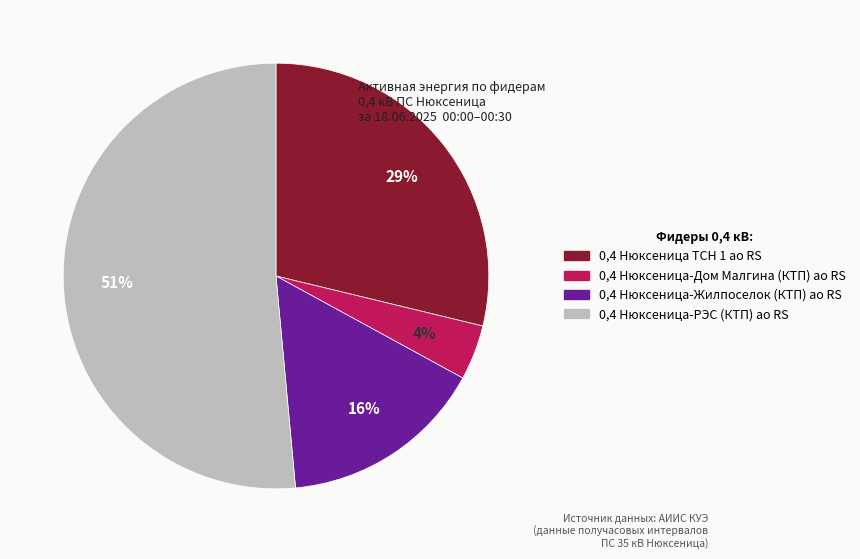

How many segments does this pie chart have?

4